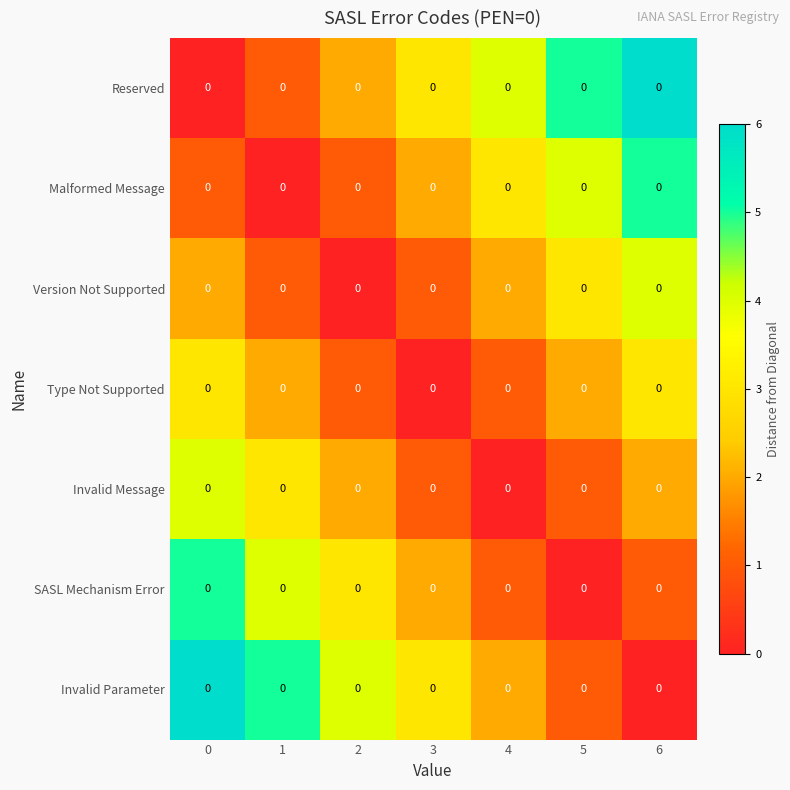

What is the total value across all series at 3?

12